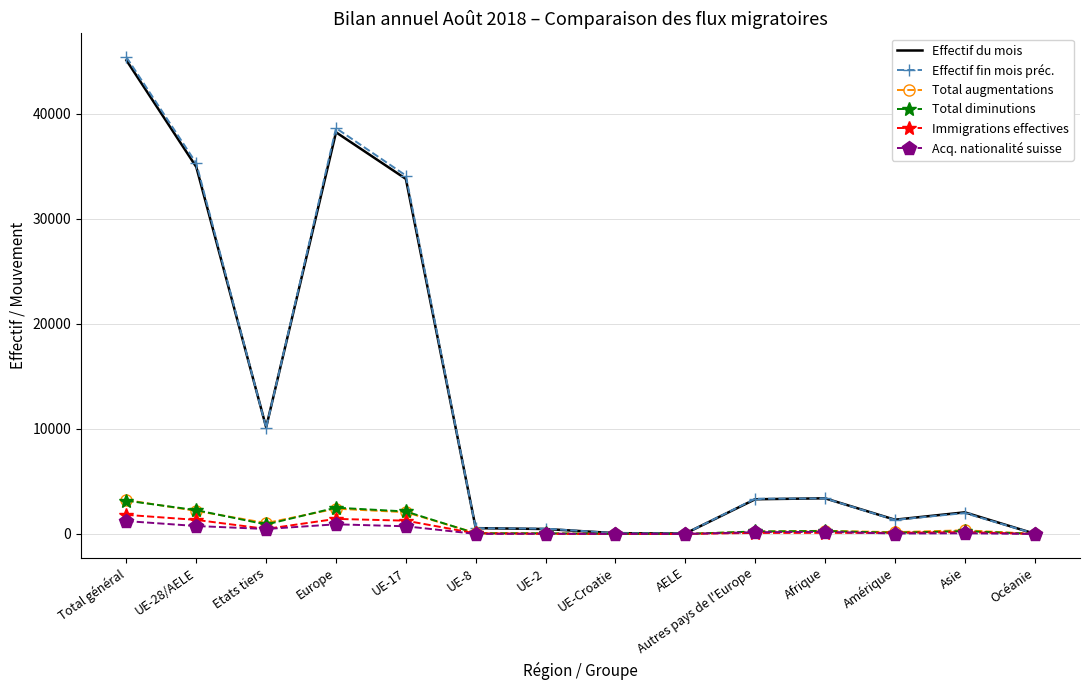

What is the difference between the maximum and minimum values in the Total diminutions series?

3164